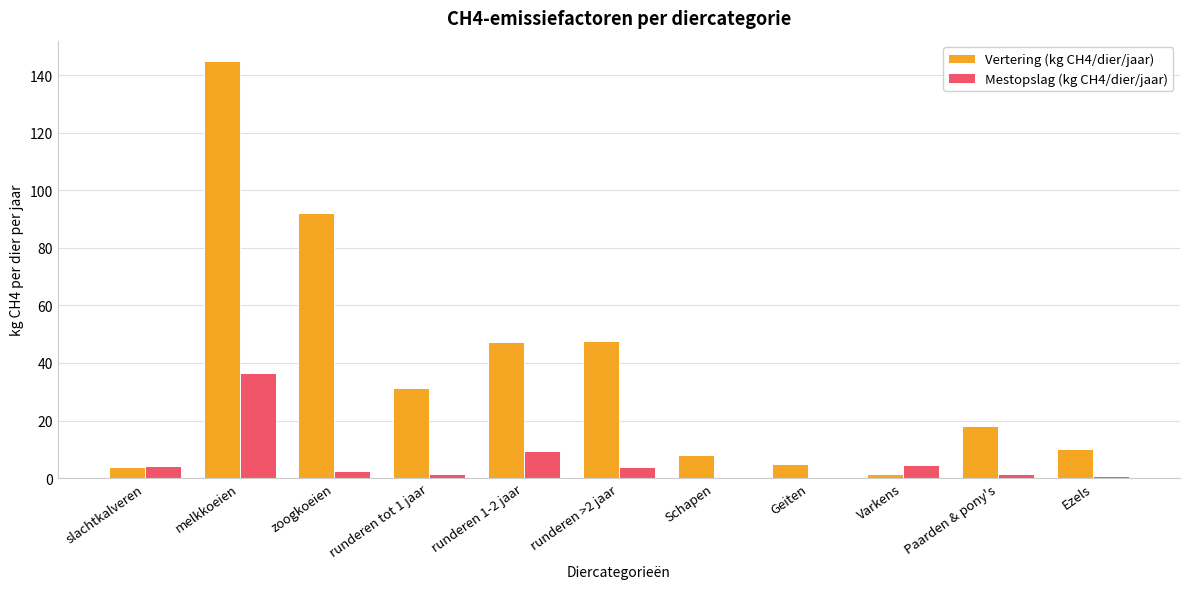

Are the bars horizontal?

No